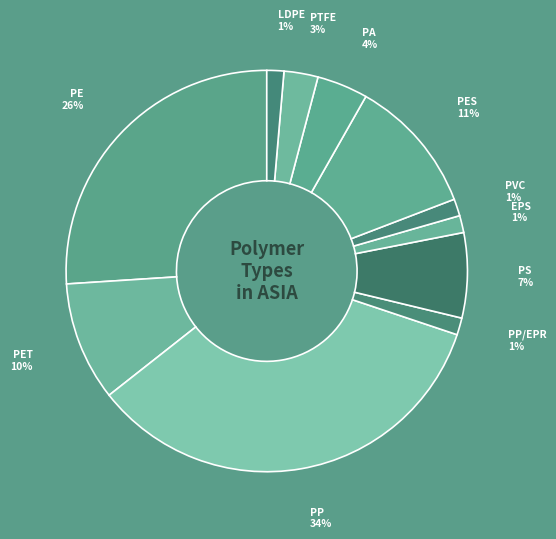

Count the number of slices in the pie.

11